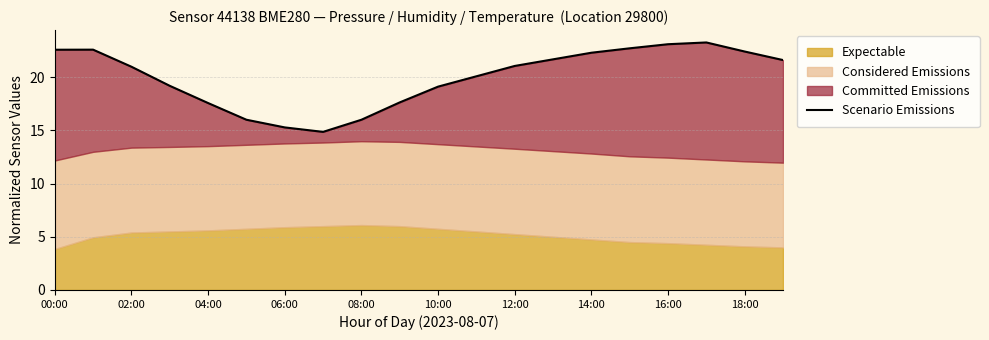

What is the label of the 19th point from the left?

18:00